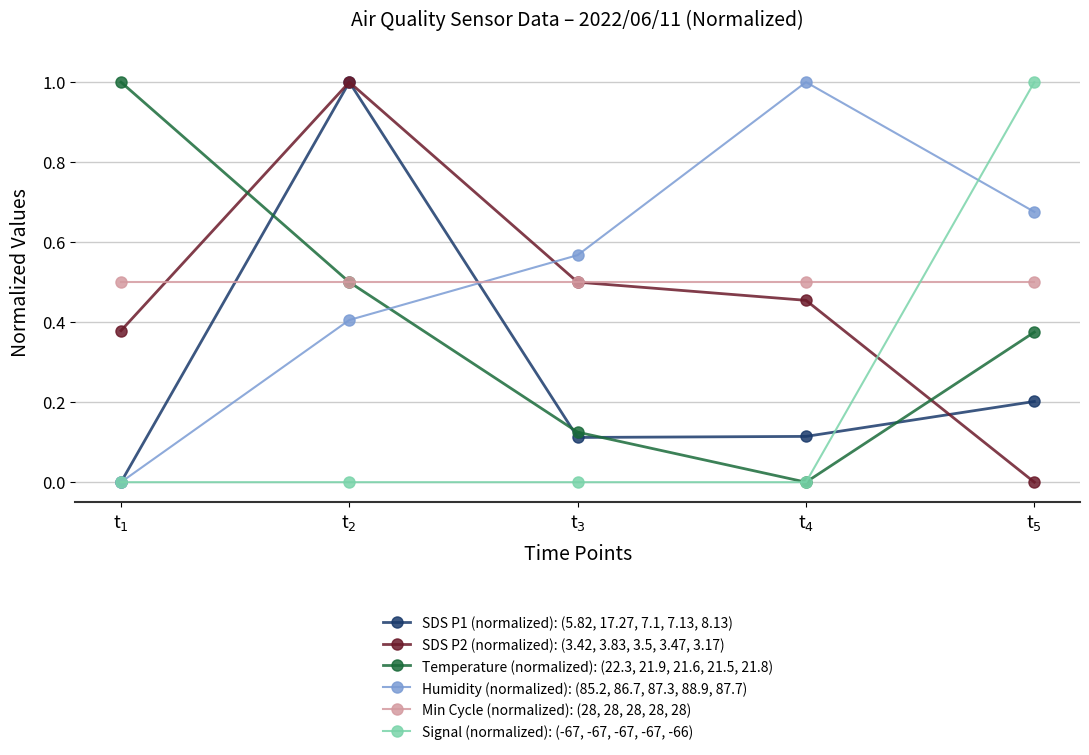

The value of SDS P1 (normalized): (5.82, 17.27, 7.1, 7.13, 8.13) at t$_3$ is 0.2. True or false?

False